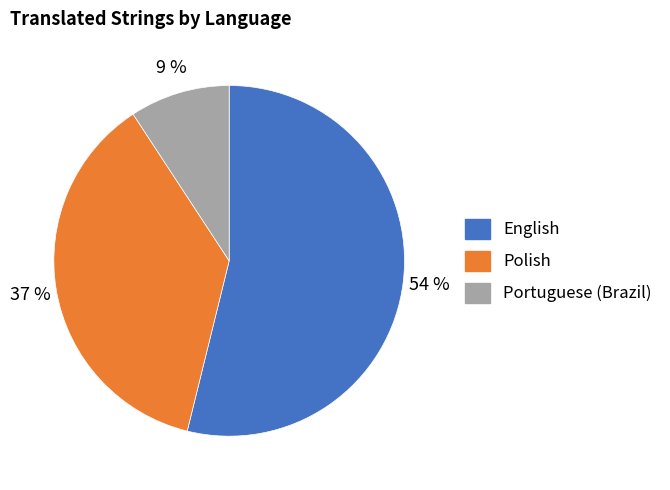

Which category has the biggest portion of the pie?

English